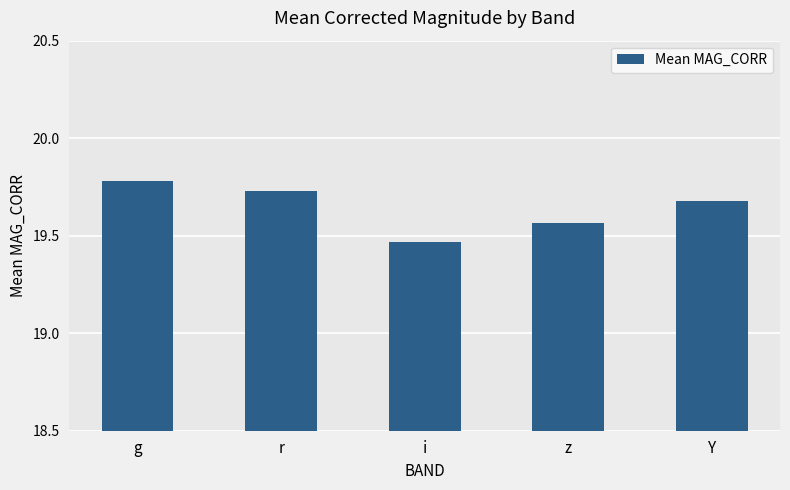

List the labels in order of value, largest first.

g, r, Y, z, i